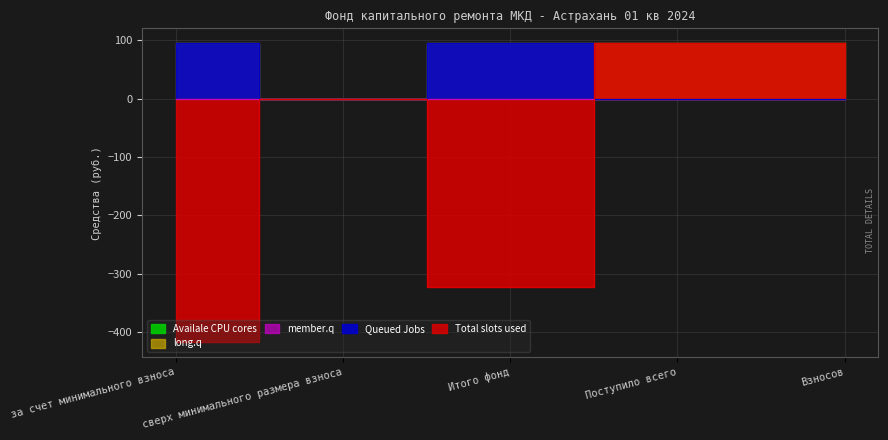

True or false: Queued Jobs and Total slots used cross at least once.

True